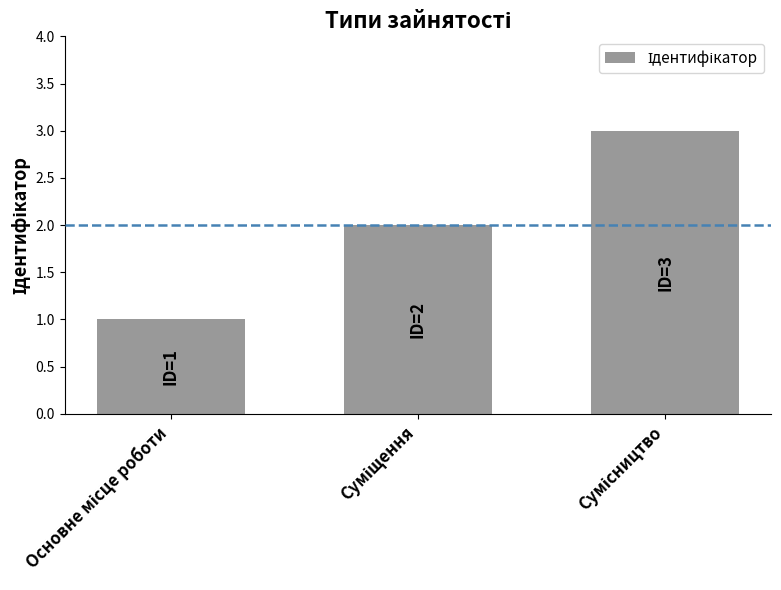

What is the greatest value displayed?

3